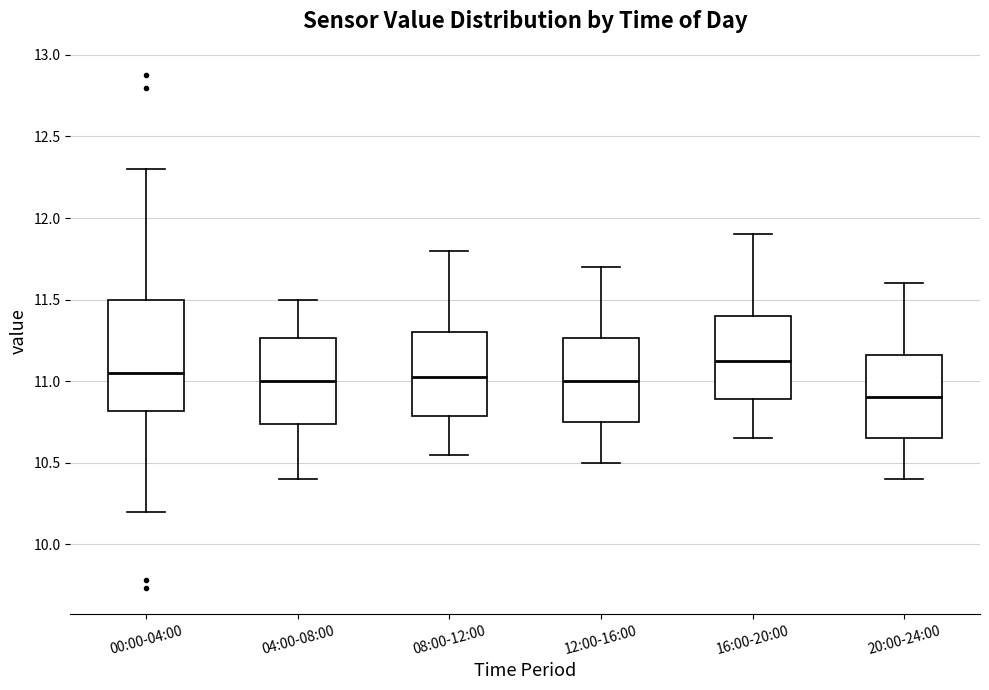

Reading left to right, transcribe this box plot: for each box, give where its median line is, the range the box spans, and where its two whiskers end, as read against the y-axis. The values are not printed on the chart, so give them approximately, as read against the axis.

00:00-04:00: median 11.05, box 10.80 to 11.50, whiskers 10.20 to 12.30
04:00-08:00: median 11.00, box 10.75 to 11.25, whiskers 10.40 to 11.50
08:00-12:00: median 11.05, box 10.80 to 11.30, whiskers 10.55 to 11.80
12:00-16:00: median 11.00, box 10.75 to 11.25, whiskers 10.50 to 11.70
16:00-20:00: median 11.15, box 10.90 to 11.40, whiskers 10.65 to 11.90
20:00-24:00: median 10.90, box 10.65 to 11.15, whiskers 10.40 to 11.60